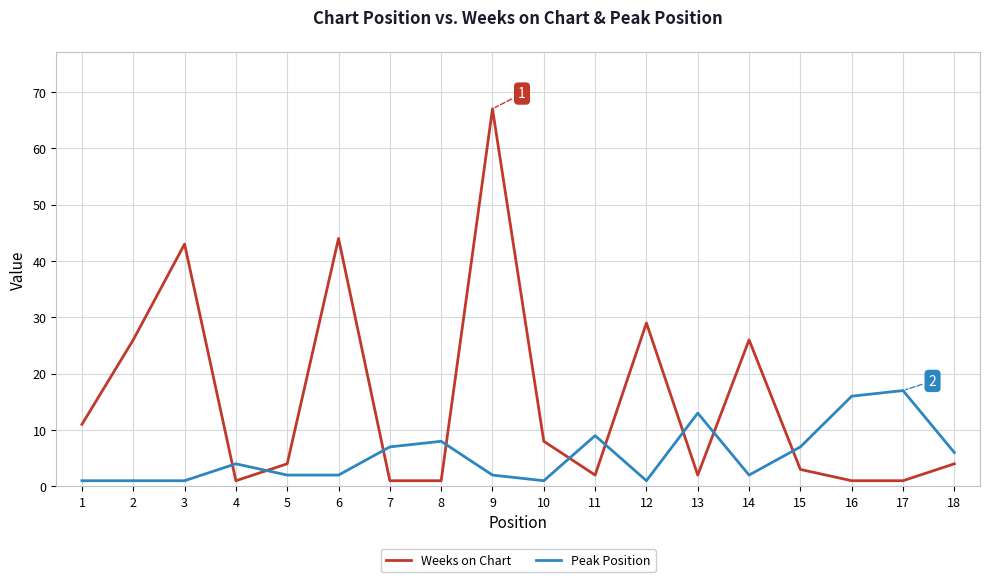

Which series changed the most between 6 and 16?

Weeks on Chart